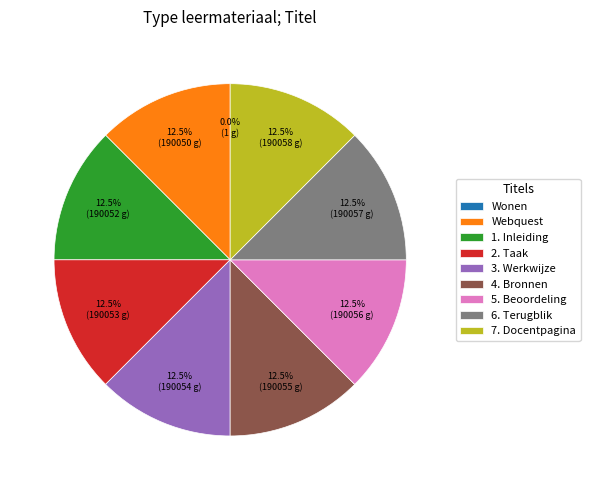

Is there any slice that represents more than half of the pie?

No